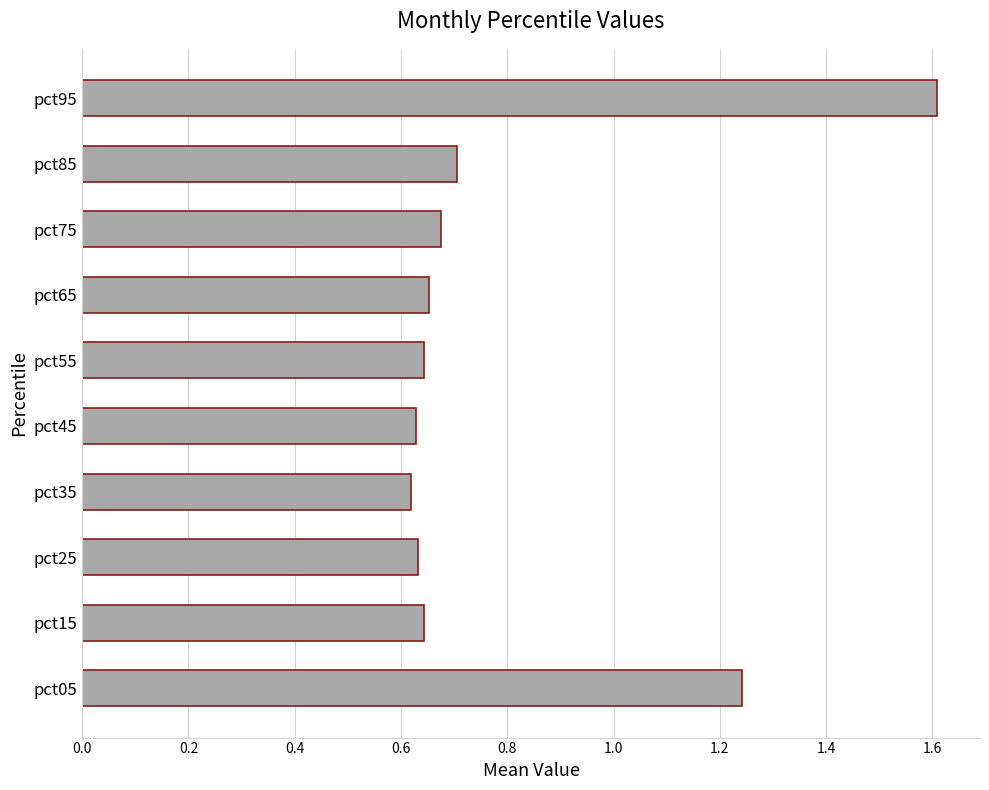

True or false: the data shows 1.1 at pct65.

False